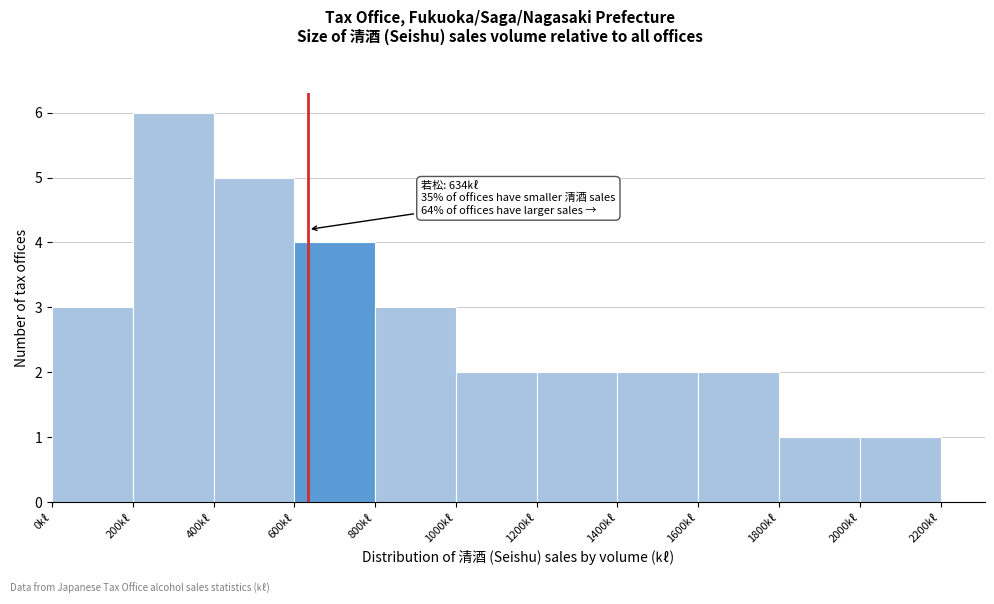

Over which range of the x-axis is the bar tallest?

200 to 400